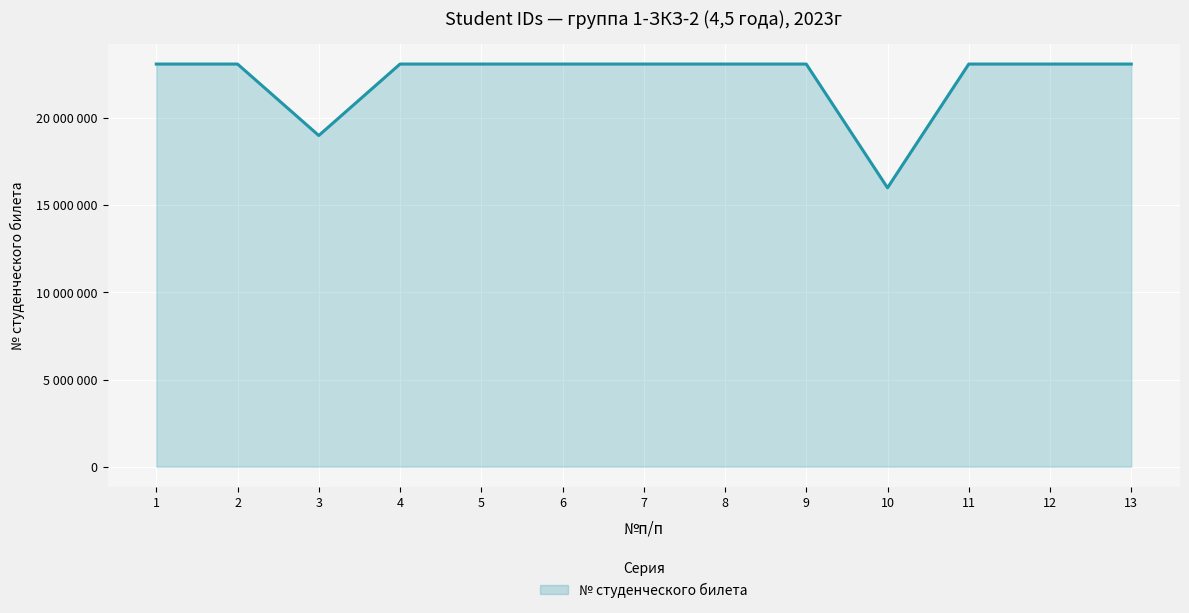

Does the chart have visible grid lines?

Yes